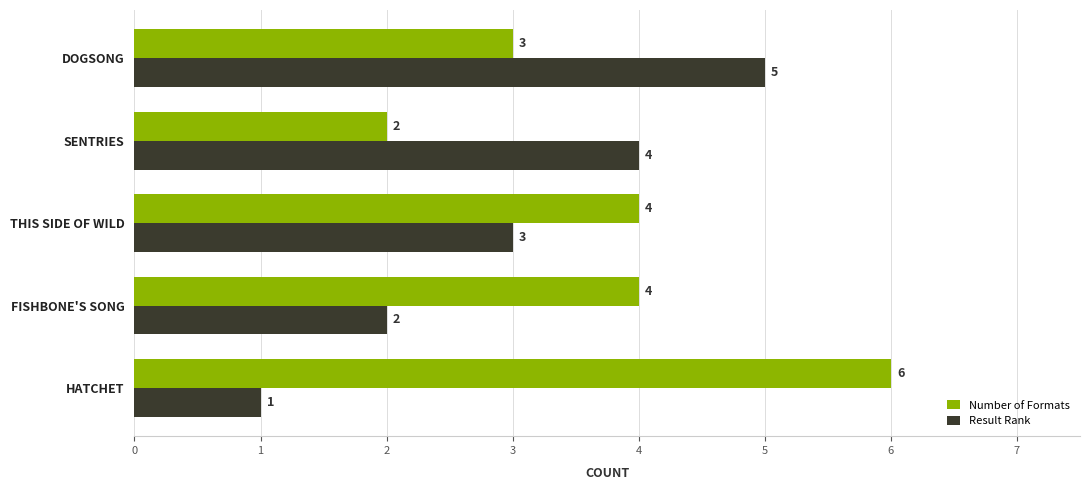

Between HATCHET and FISHBONE'S SONG, which series saw the biggest shift?

Number of Formats